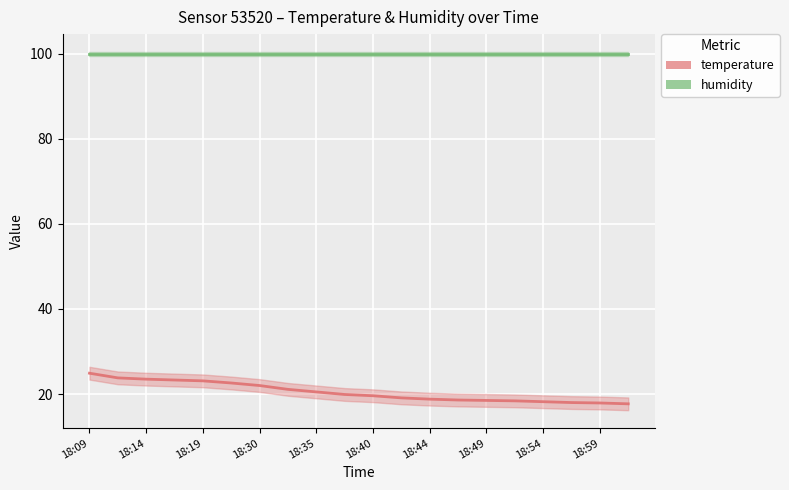

Which series has the largest total across all categories?

humidity